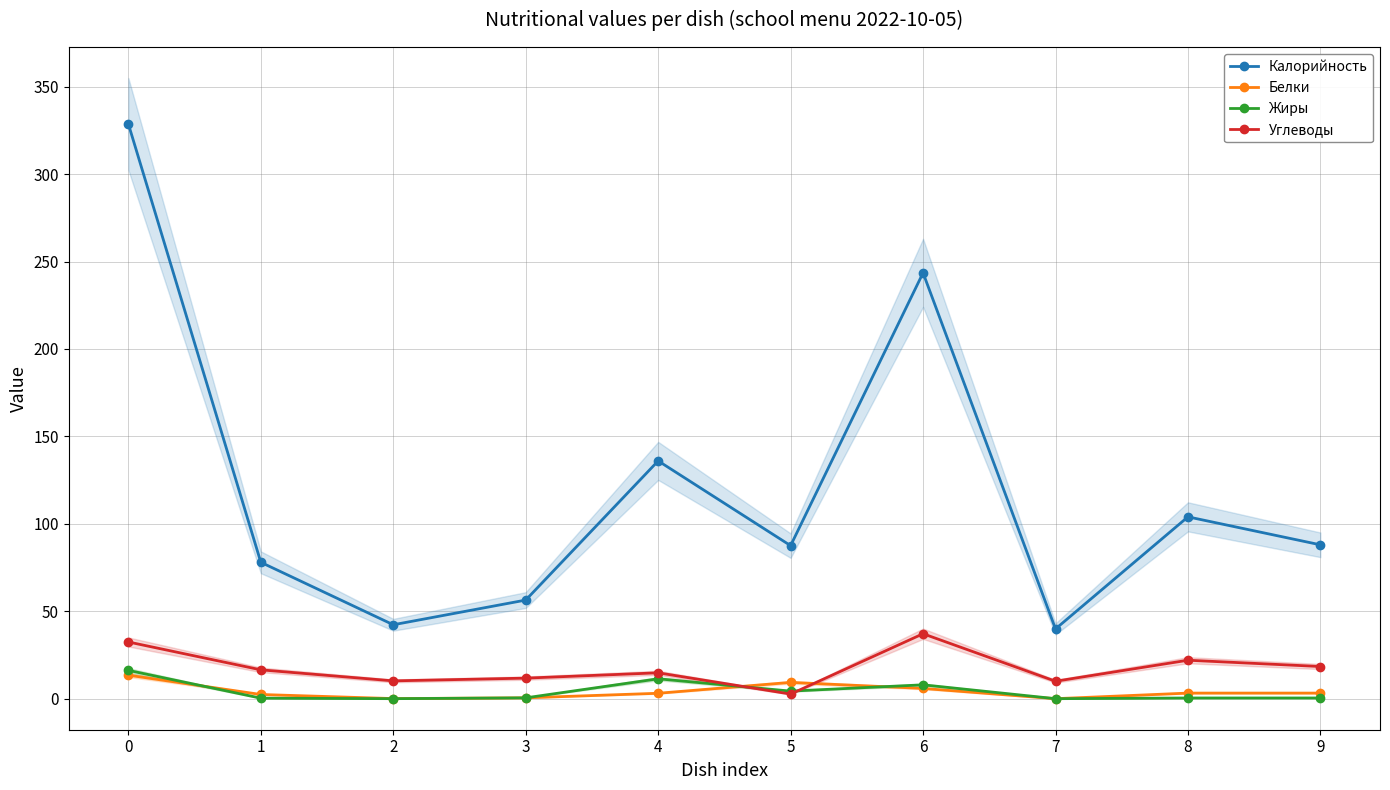

Which category has the lowest value in the Углеводы series?

5